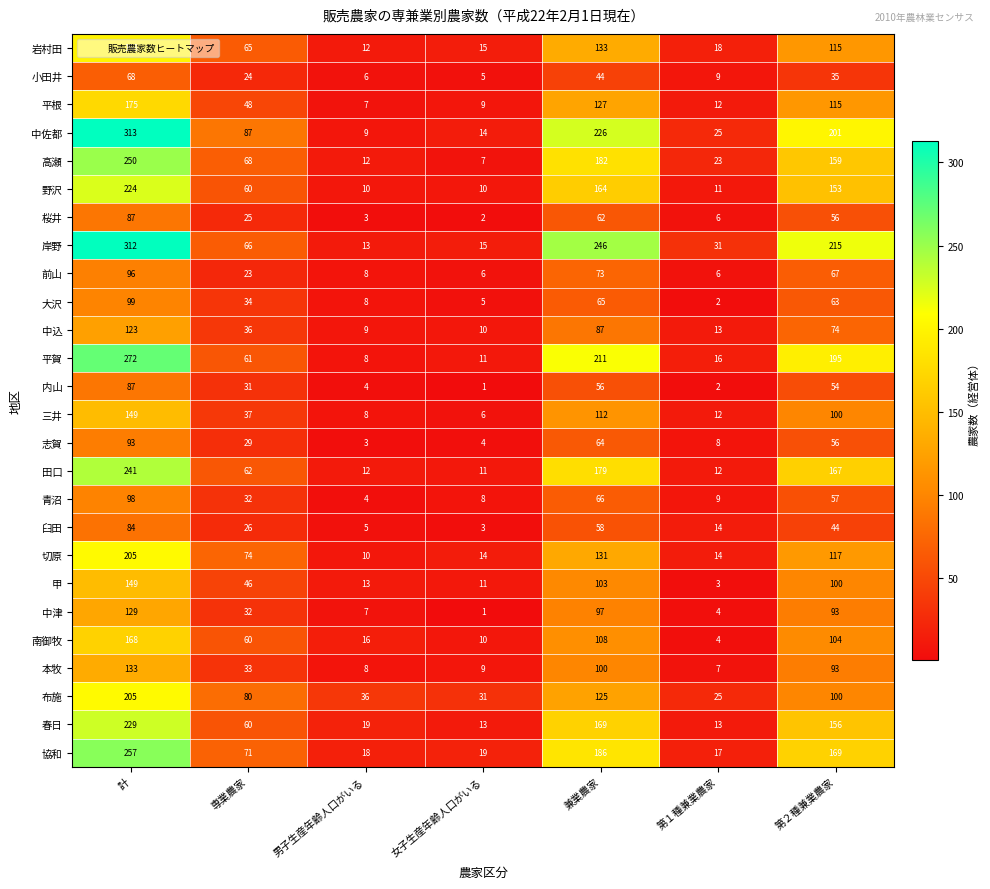

Where is 中込 nearest to the value 66?

第２種兼業農家